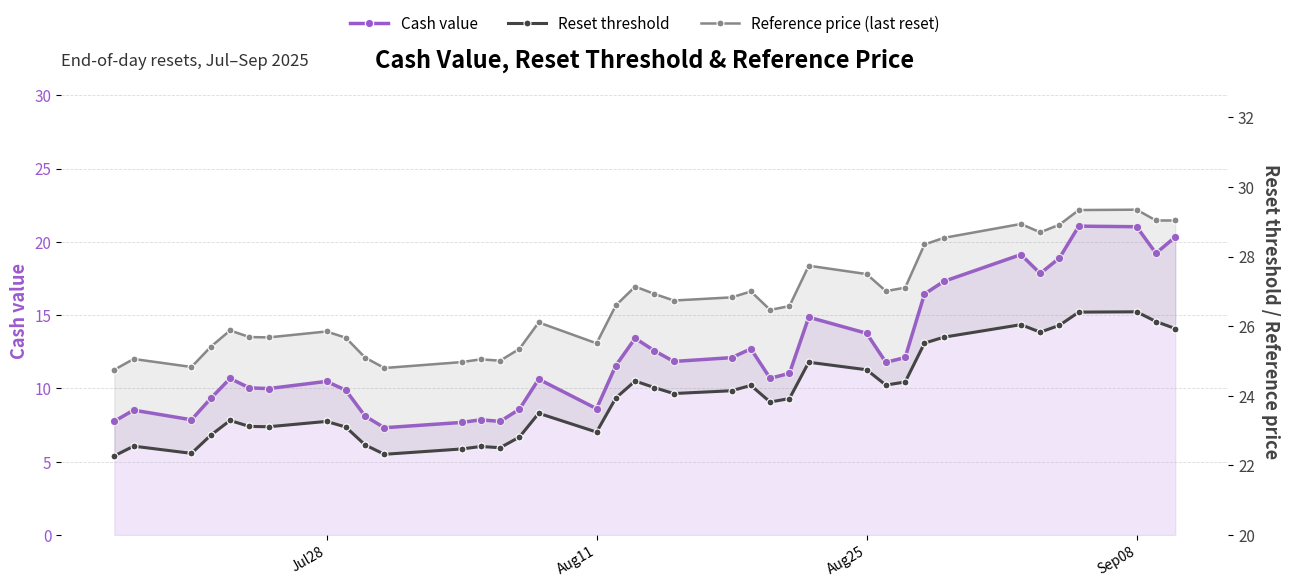

True or false: Cash value and Reset threshold intersect in this chart.

False